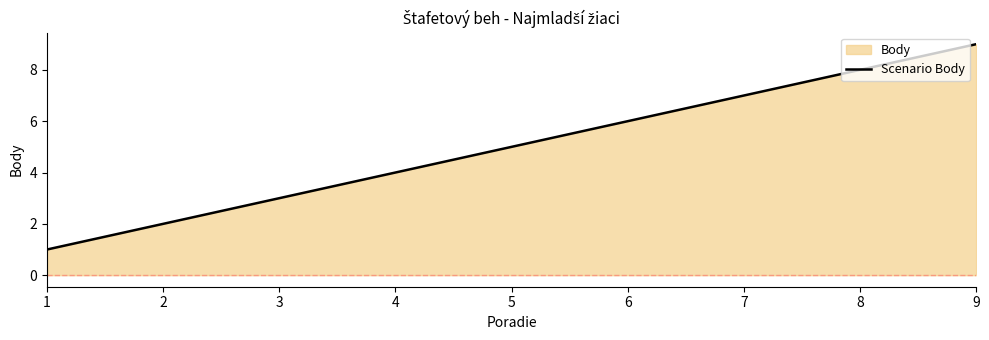

List the labels in order of value, largest first.

9, 8, 7, 6, 5, 4, 3, 2, 1